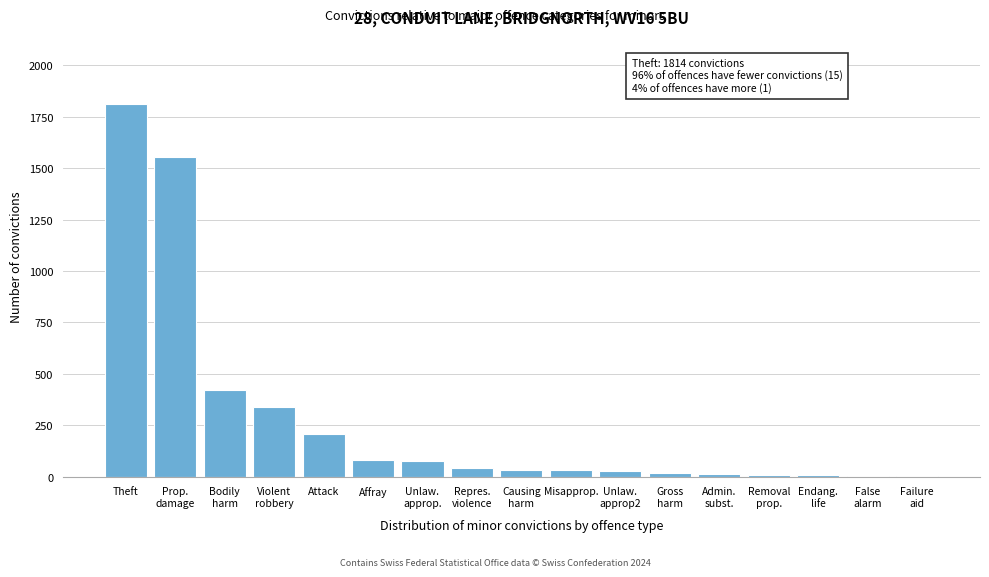

Which label corresponds to the largest value in the chart?

Theft